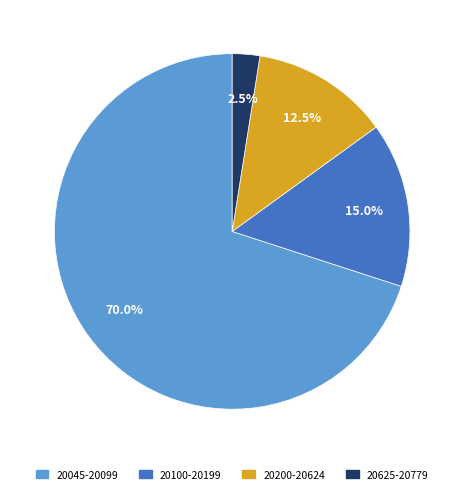

Is there any slice that represents more than half of the pie?

Yes